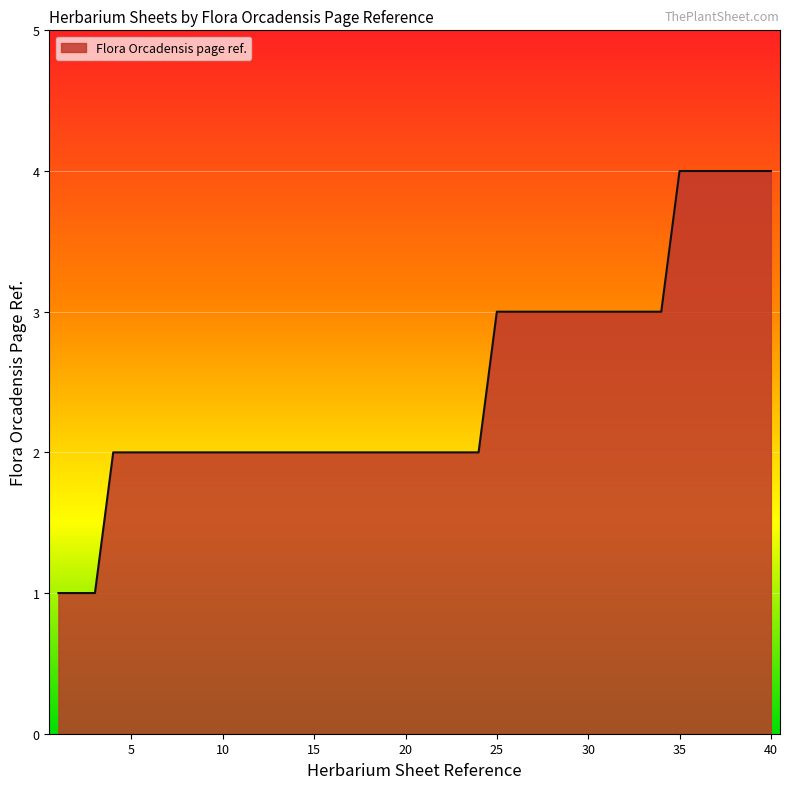

How many lines are shown in the chart?

1